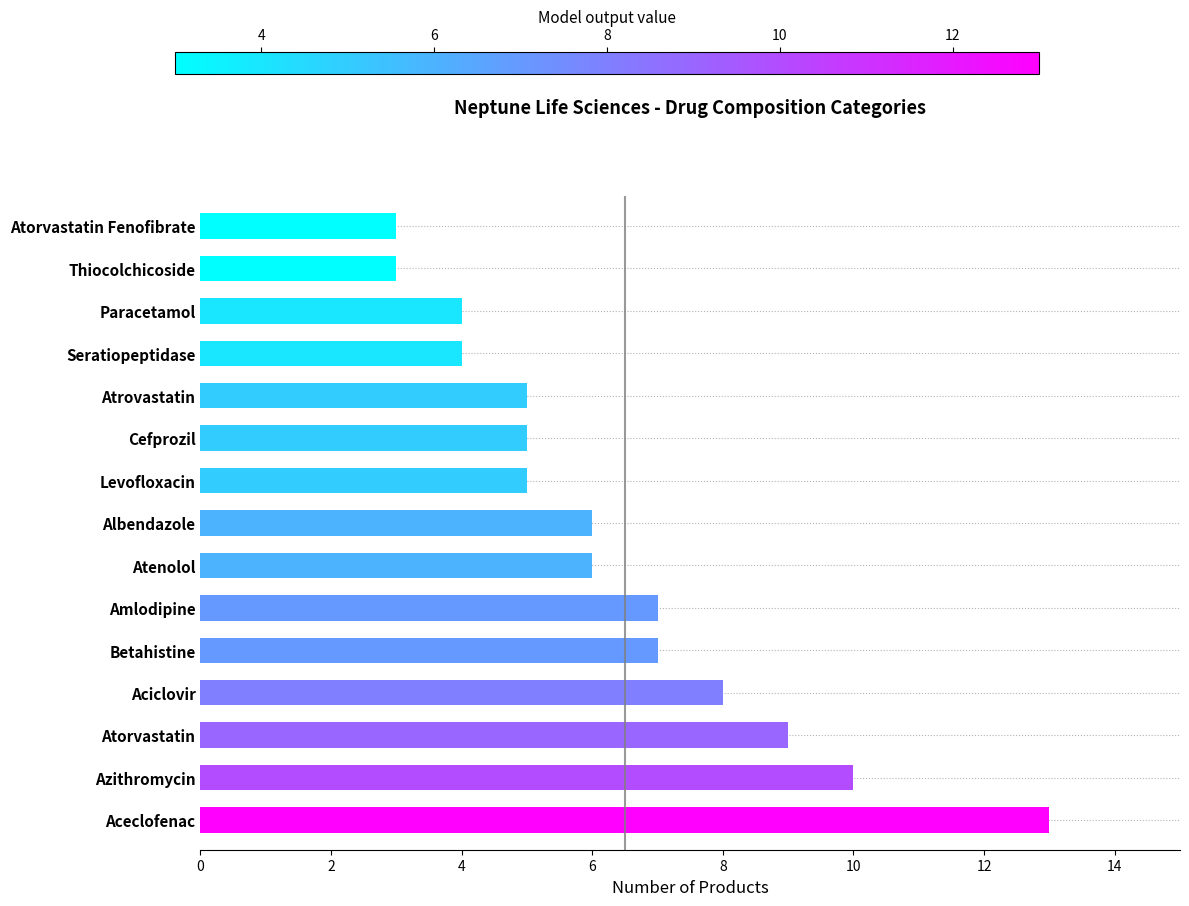

What is the sum of all values?

95